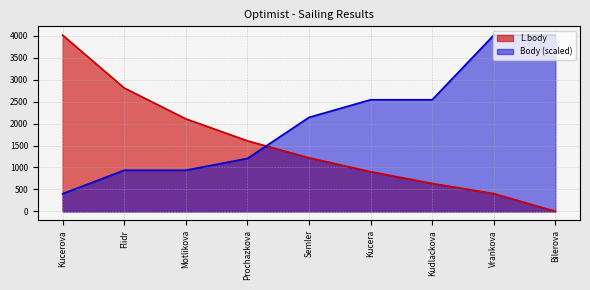

Which series ends up on top after the final intersection of Body and L.body?

Body